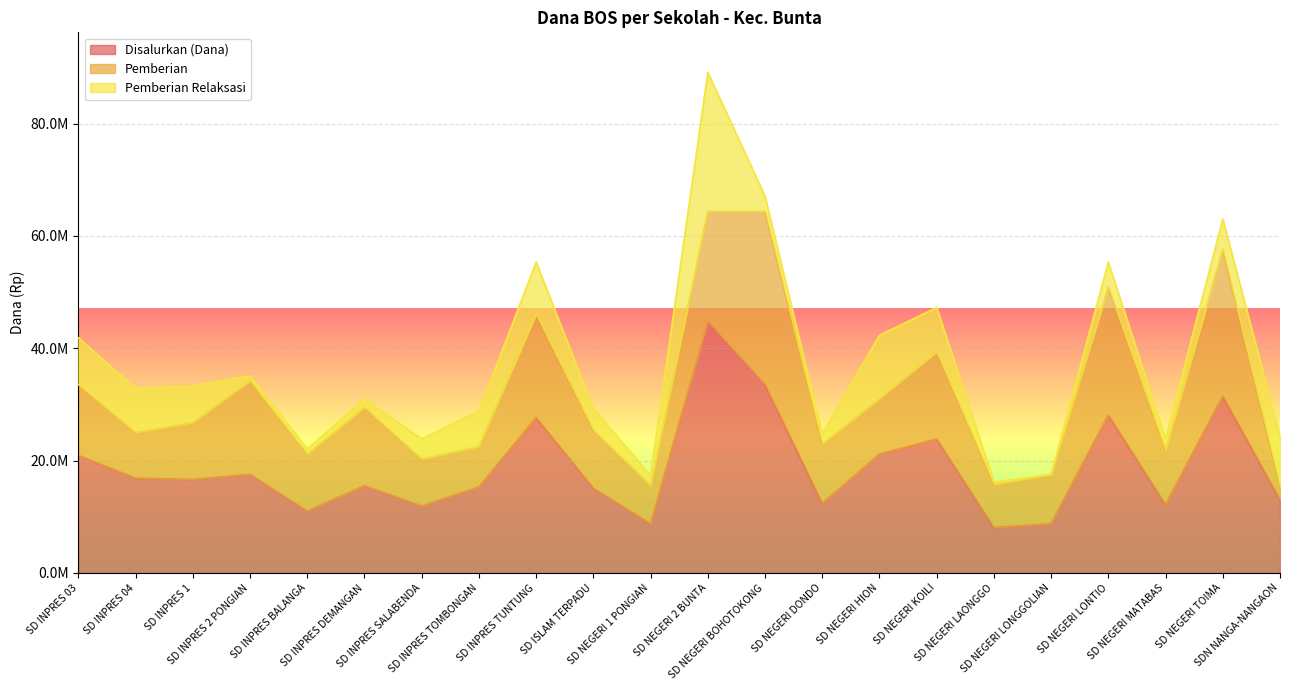

What is the total value across all series at SD NEGERI MATABAS?

23850000